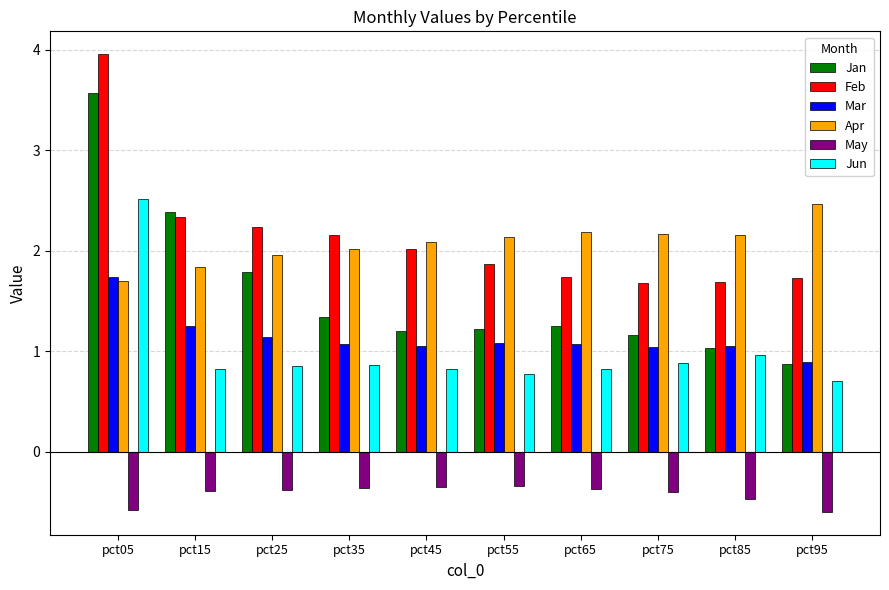

At which category is the sum across all series the highest?

pct05